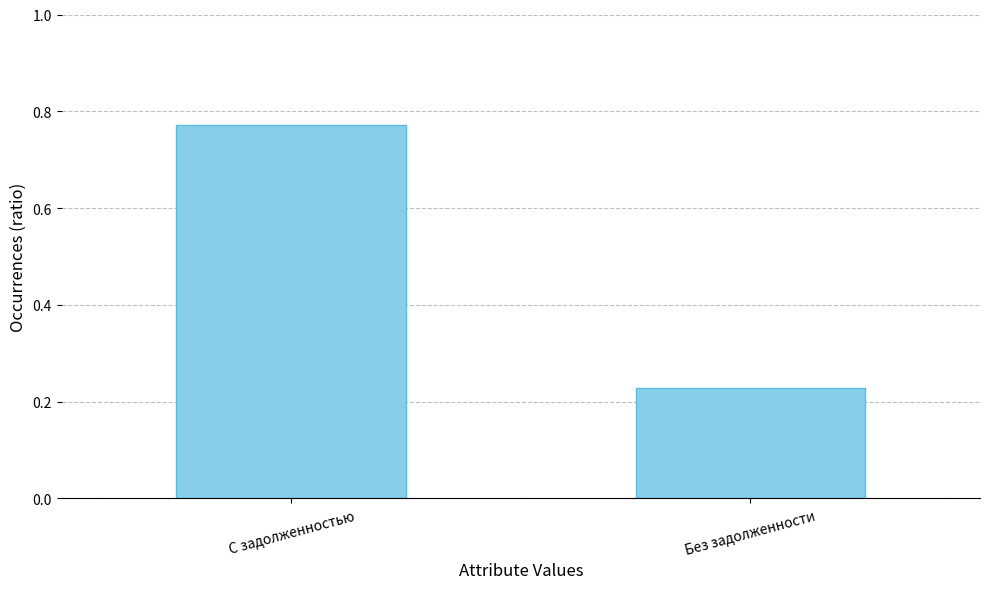

What is the average value?

0.5